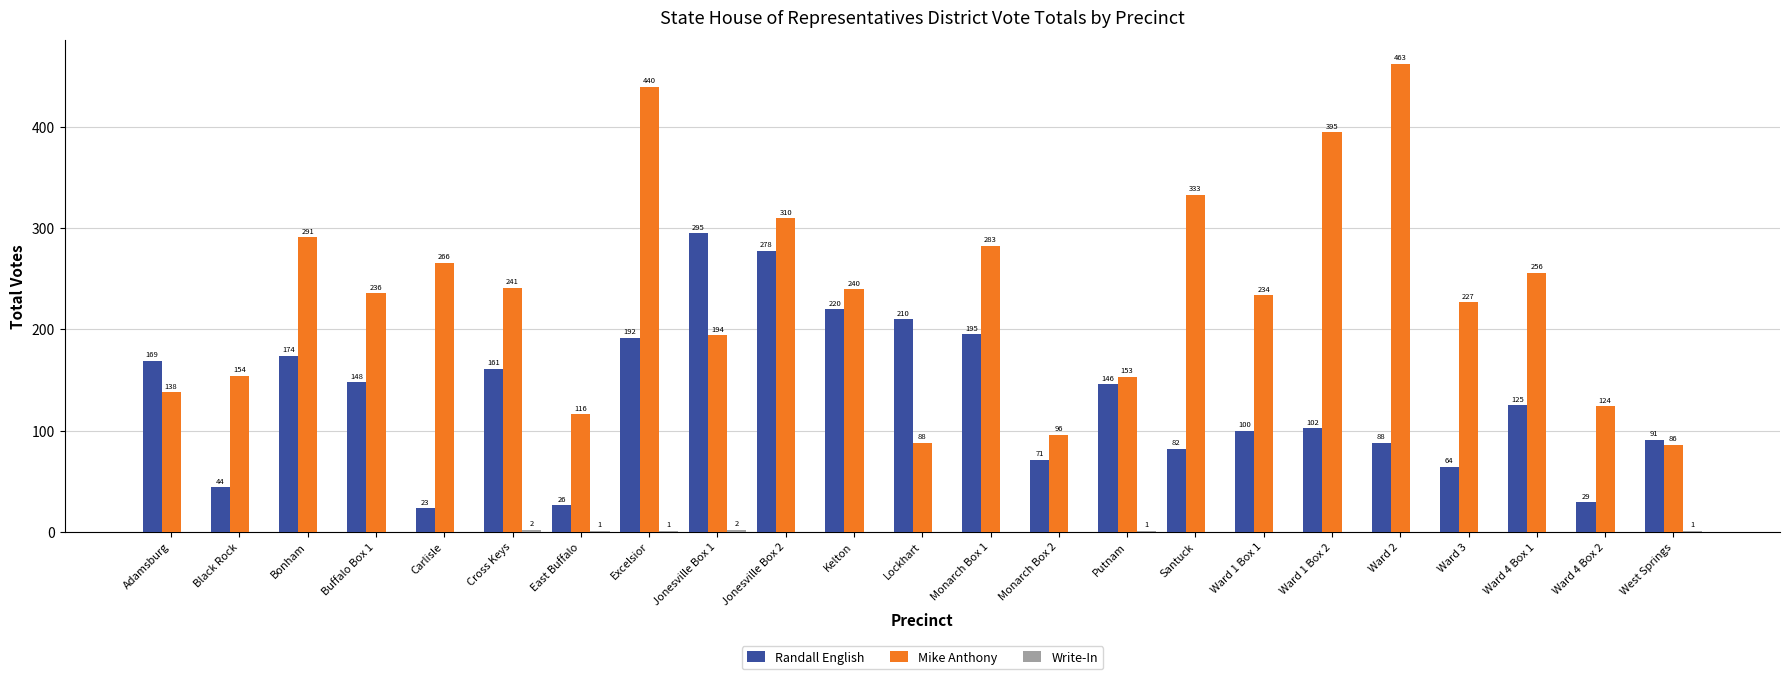

What is the sum of all Mike Anthony values?

5364